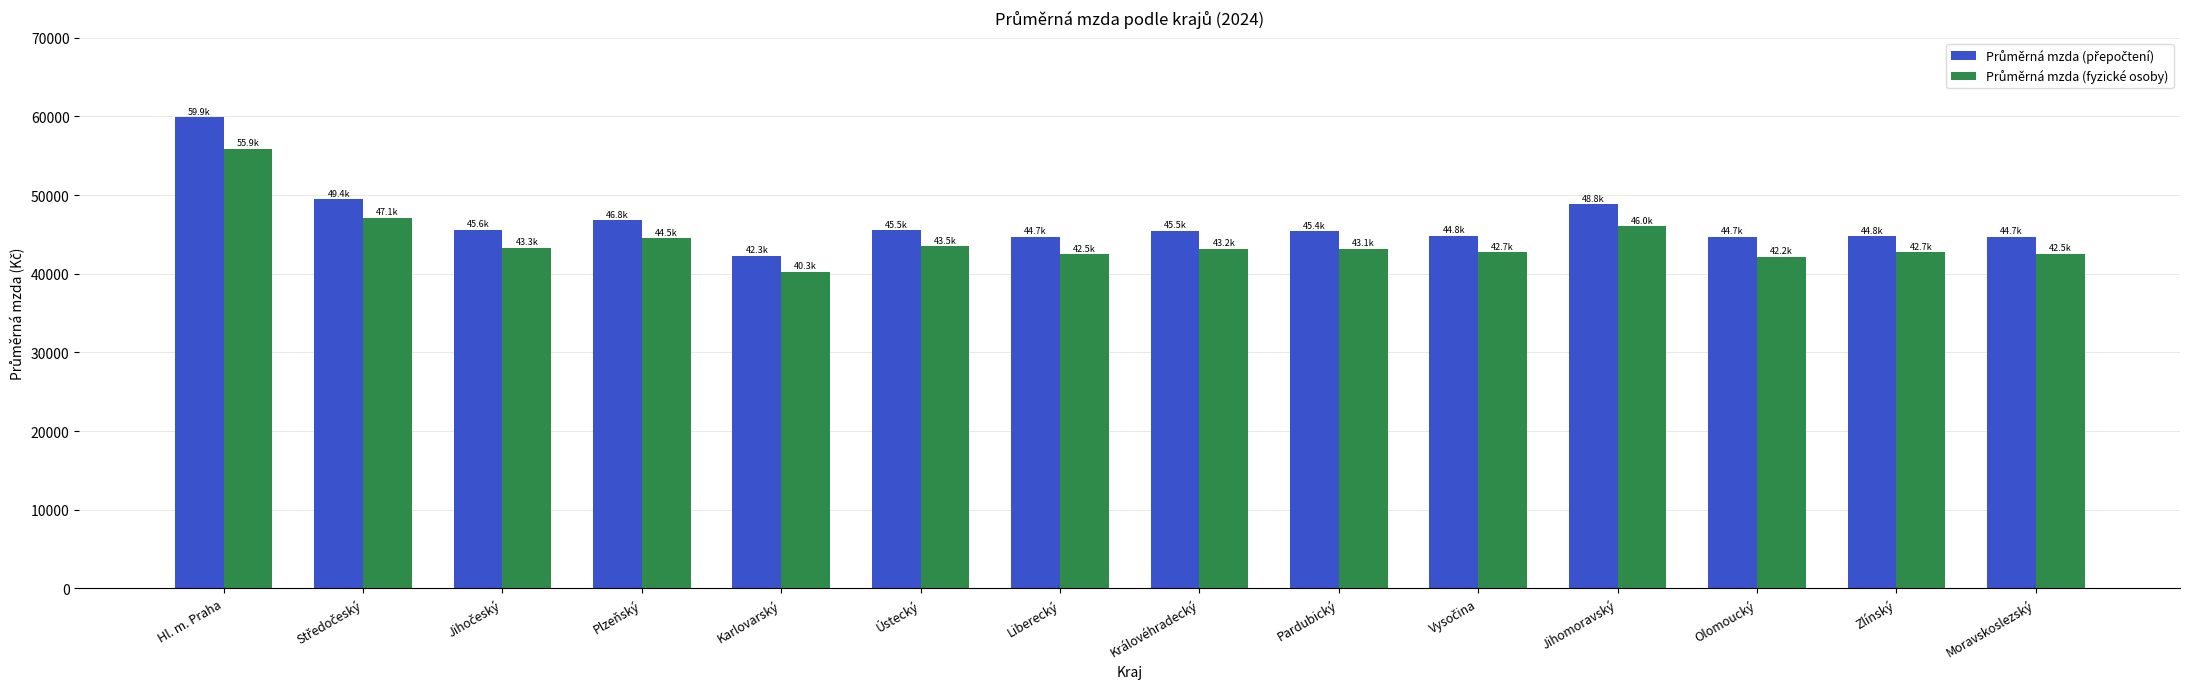

What is the total value across all series at Zlínský?

87488.8